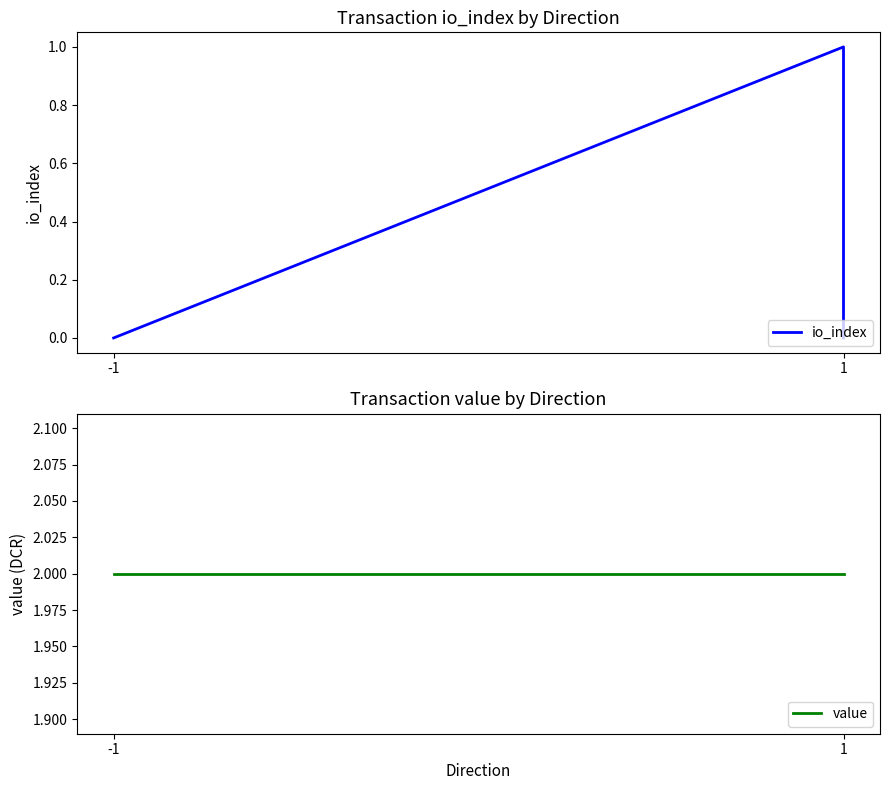

Reading left to right, extract all data points from this chart.

io_index: 0.0	0.0	1.0	0.0
value: 2.0	2.0	2.0	2.0